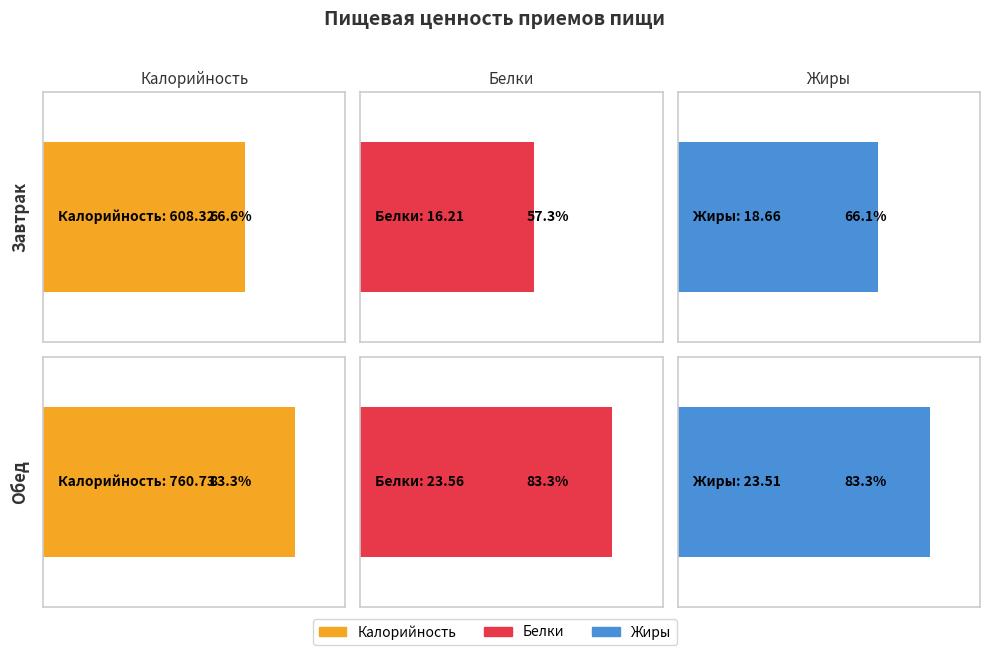

At which category is the sum across all series the highest?

Обед